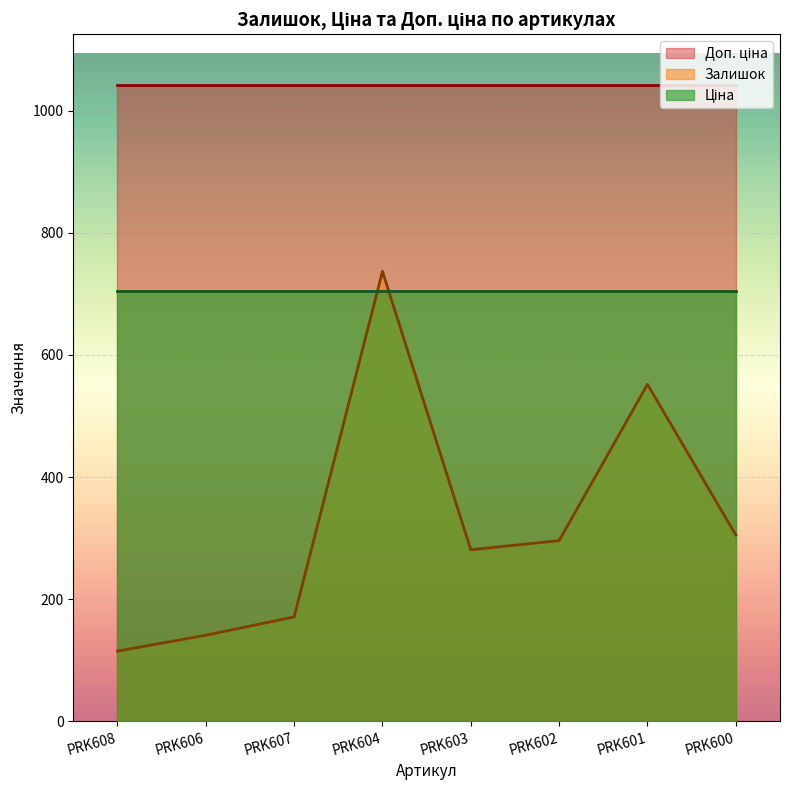

True or false: Доп. ціна and Залишок cross at least once.

False